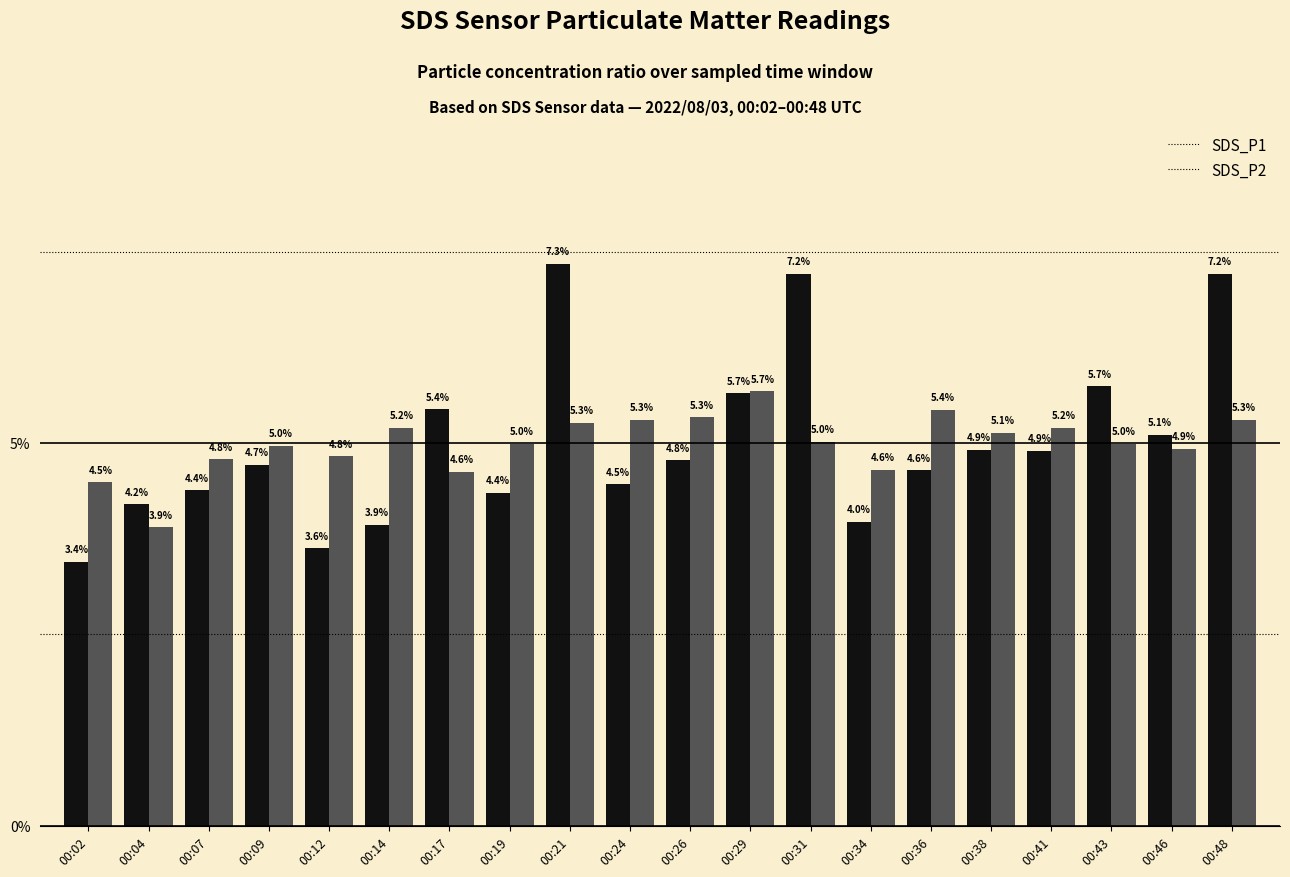

At how many categories does at least one series exceed 4?

20